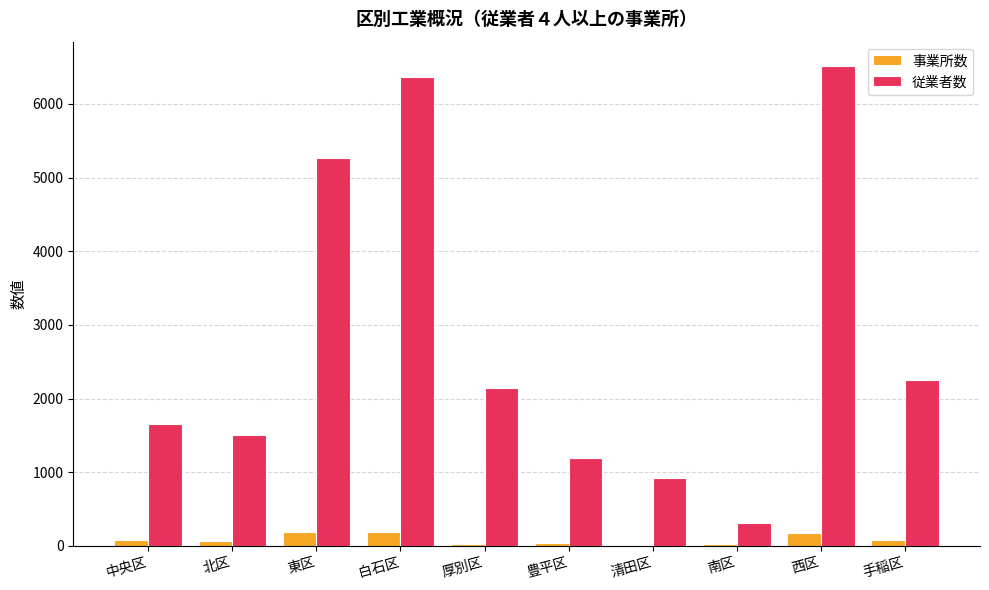

The 従業者数 series shows 1856 at 豊平区. True or false?

False